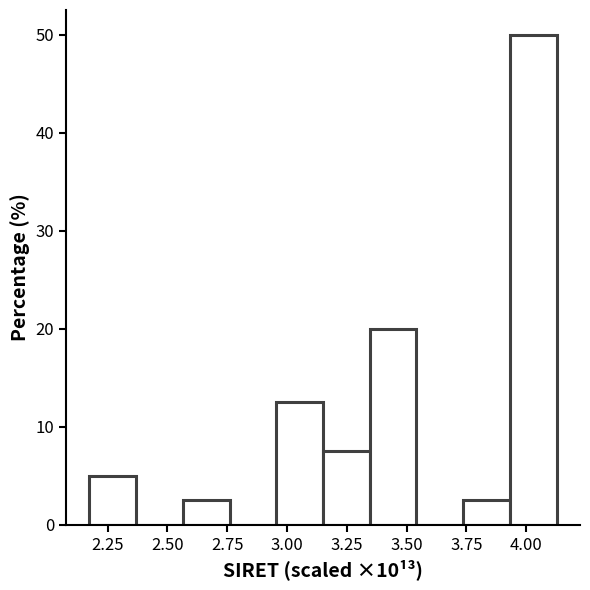

Read against the x-axis, roughly where is the centre of the tallest bar?

4.05